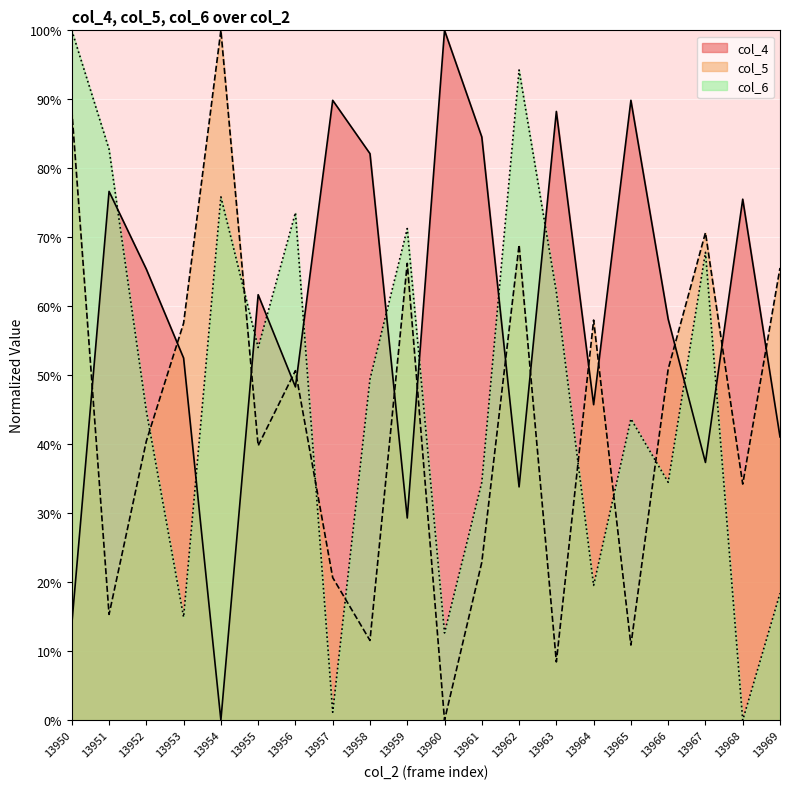

At which label is col_5 closest to 50?

13956